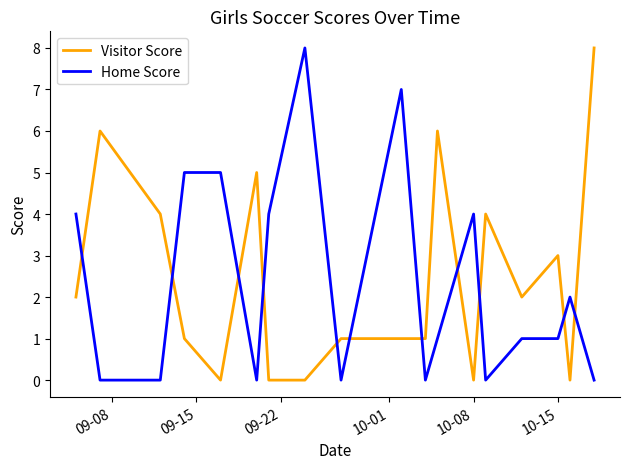

Which series ends up on top after the final intersection of Visitor Score and Home Score?

Visitor Score